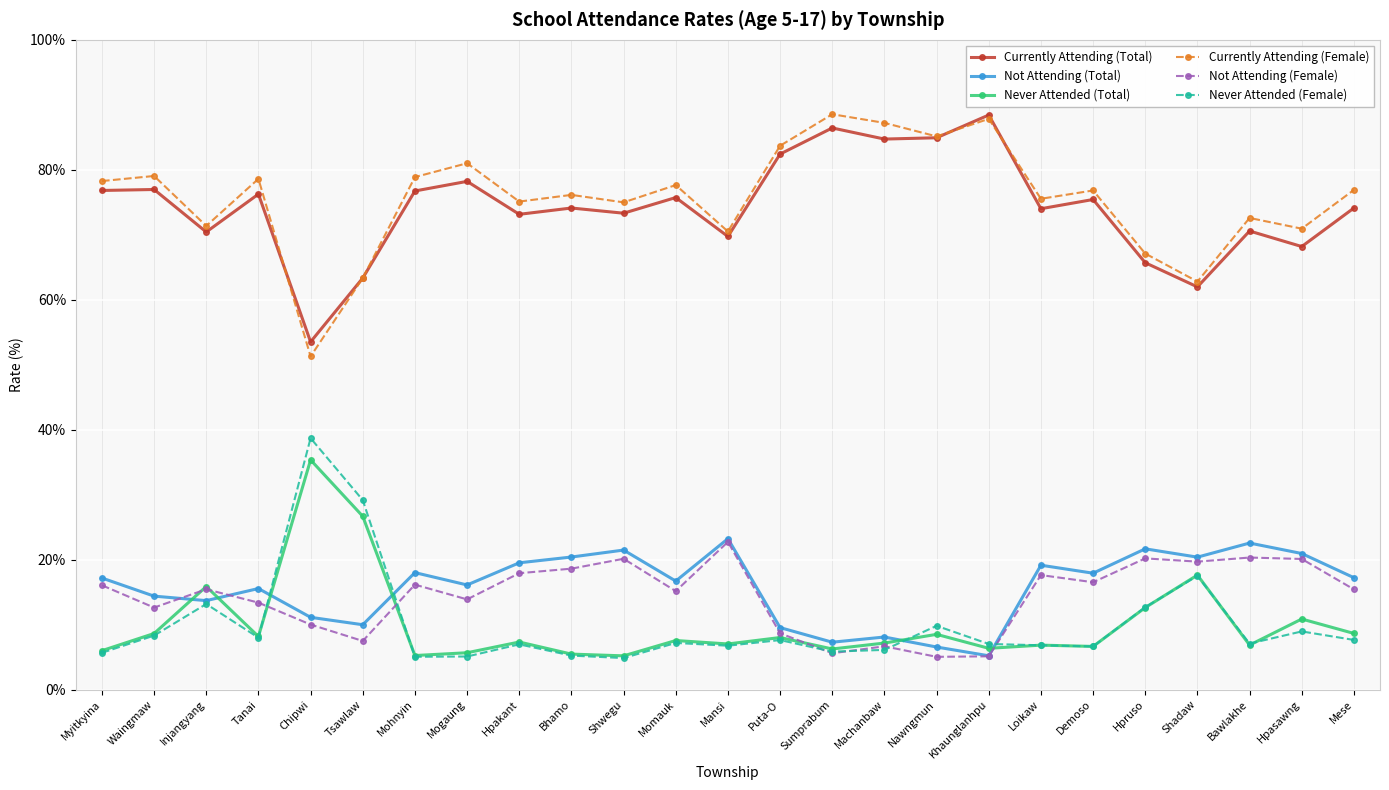

What is the value of the Never Attended (Female) point at the 13th from the left?

6.8